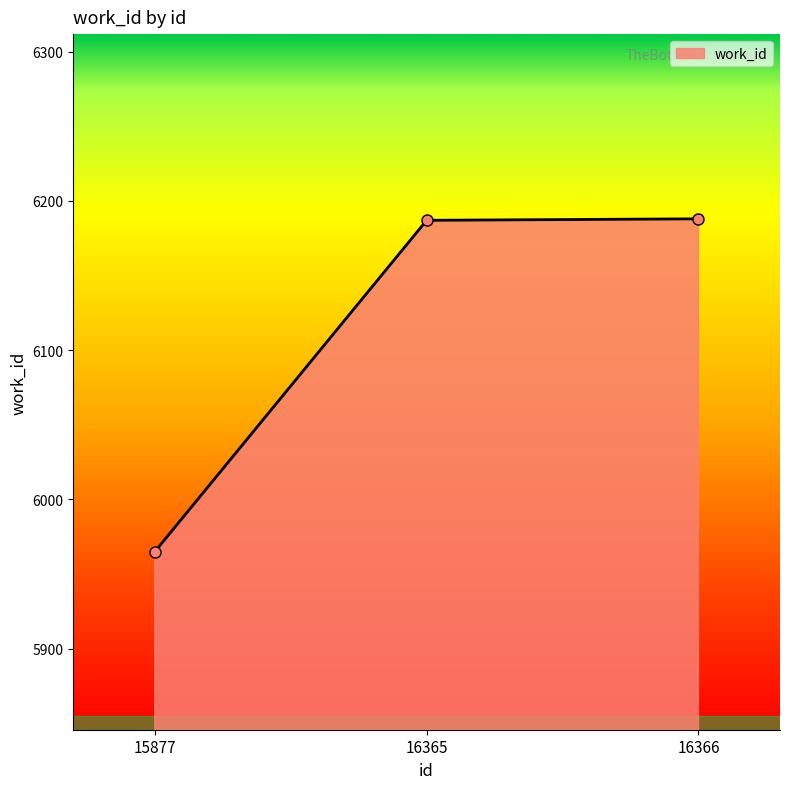

What is the ratio of the value at 16365 to the value at 15877?

1.0